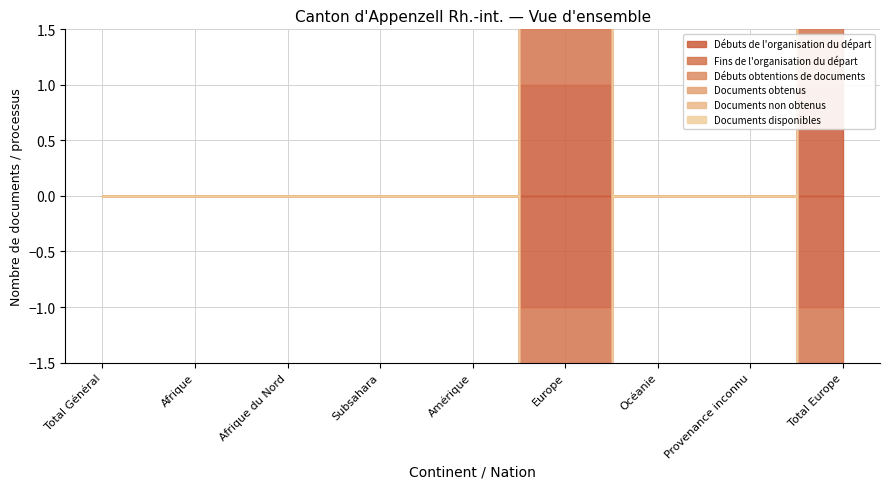

Does the chart display data point markers on the line(s)?

No